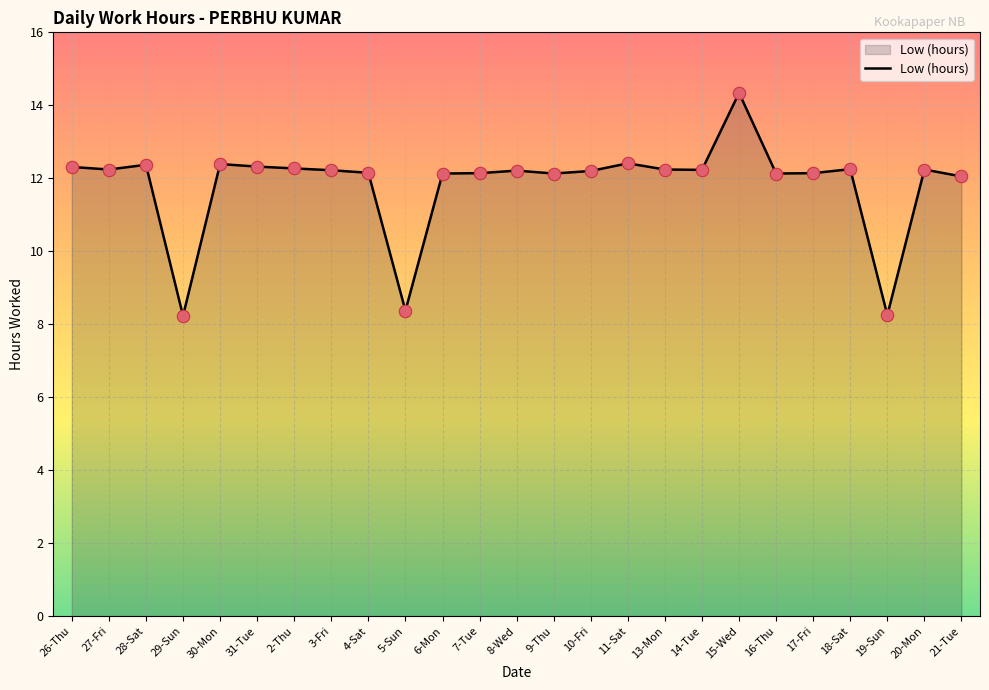

What is the change in value from 11-Sat to 13-Mon?

-0.2